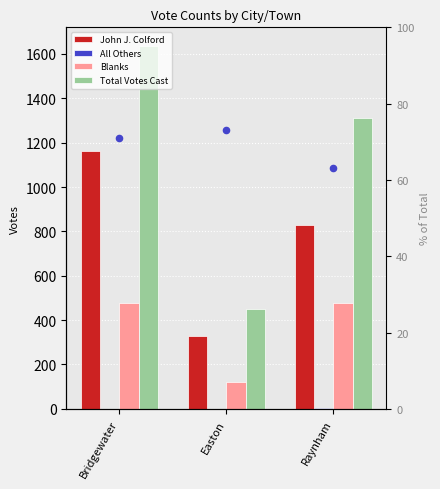

Is the value of Blanks at Bridgewater greater than the value of John J. Colford at Bridgewater?

No